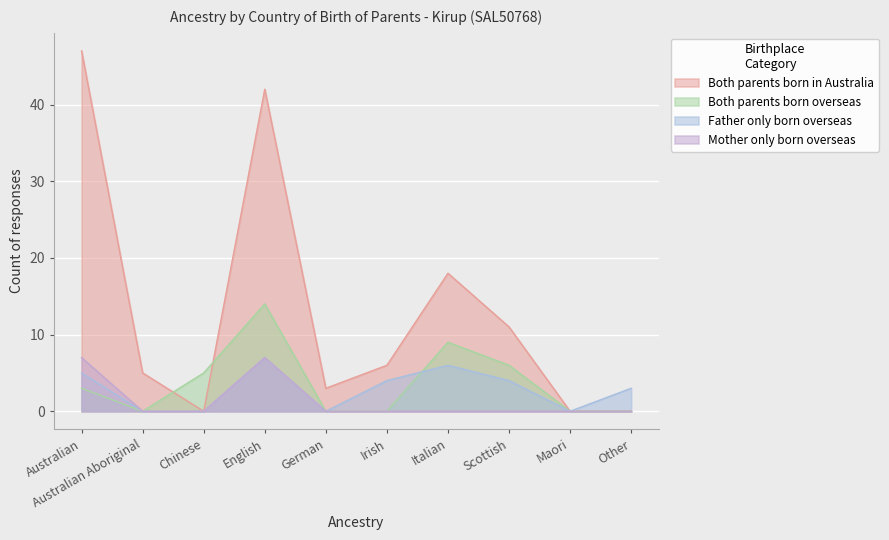

Does the chart display data point markers on the line(s)?

No